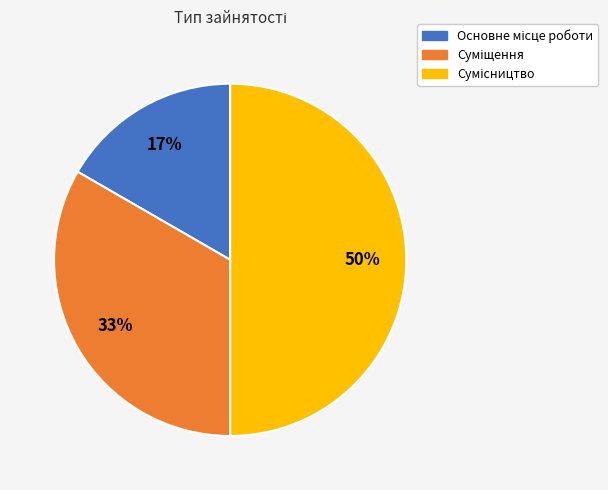

How many segments does this pie chart have?

3